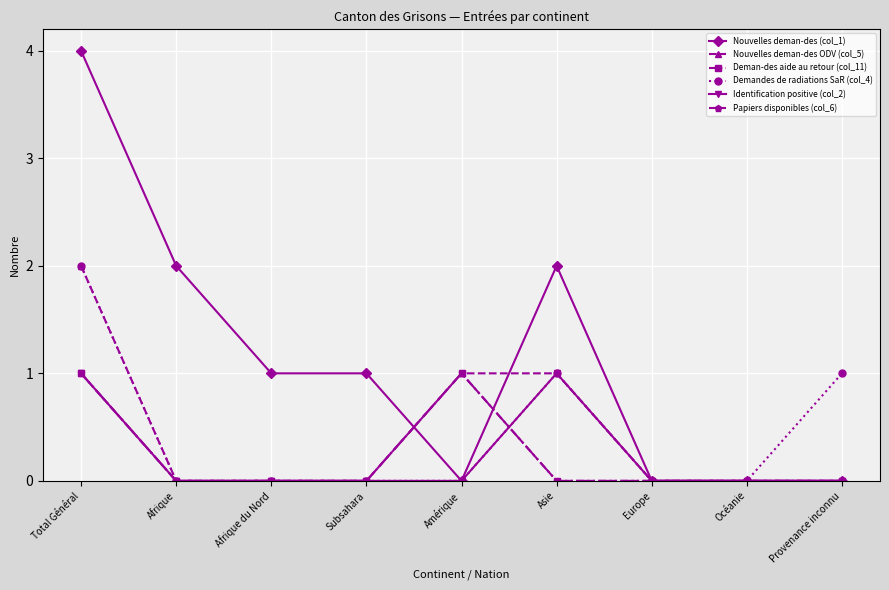

Which has a higher value, Afrique or Total Général?

Total Général